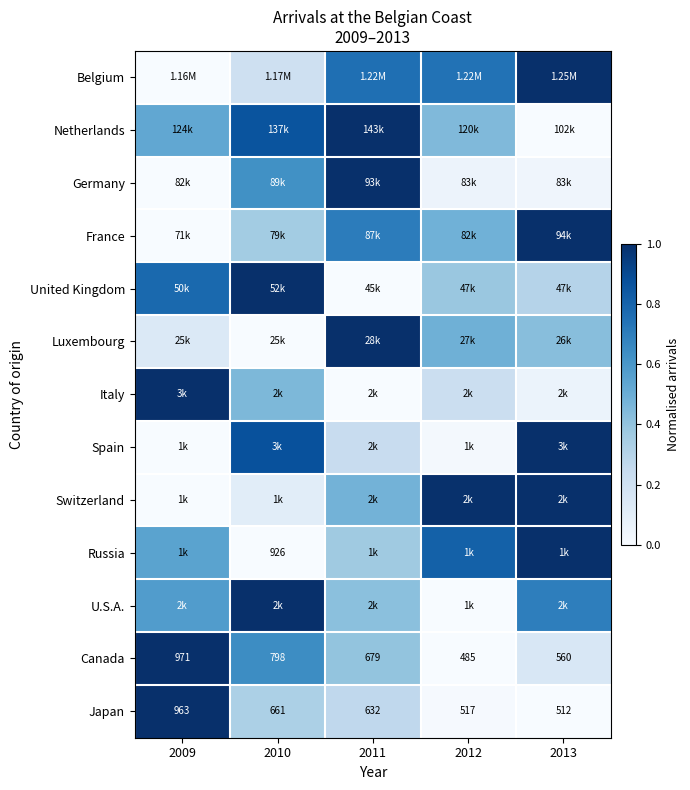

What is the difference between the maximum and second lowest values in the Belgium series?

0.8